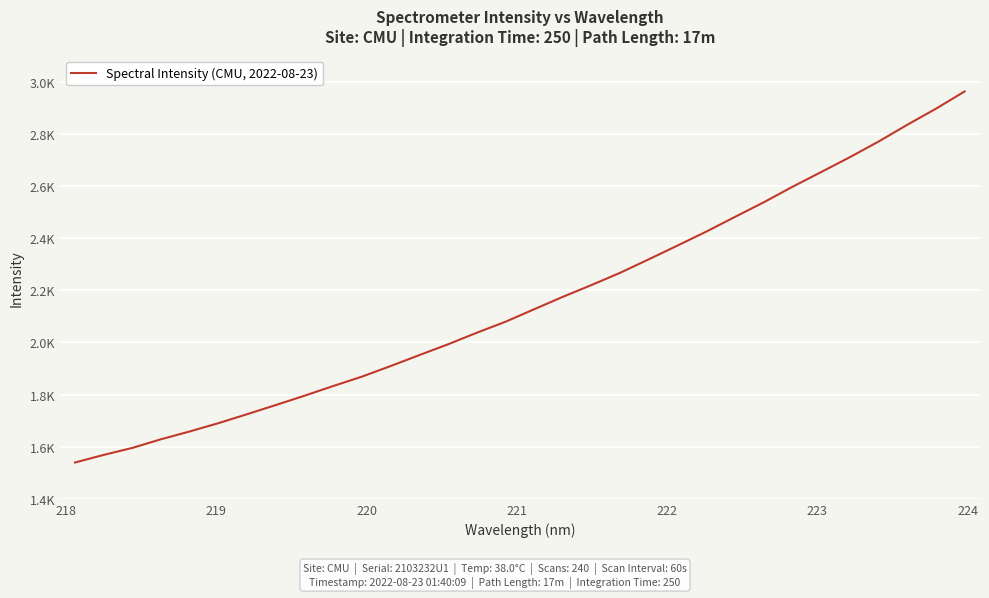

Reading left to right, what are all the values shown in this chart?

1539.3	1568.5	1595.4	1628.7	1658.6	1690.5	1724.9	1760.1	1795.9	1833.1	1869.1	1909.8	1951.8	1993.2	2037.5	2079.7	2127.8	2175.3	2220.7	2267.8	2319.6	2372.4	2425.7	2482.1	2538.0	2597.4	2653.9	2710.8	2770.8	2835.0	2896.7	2962.8